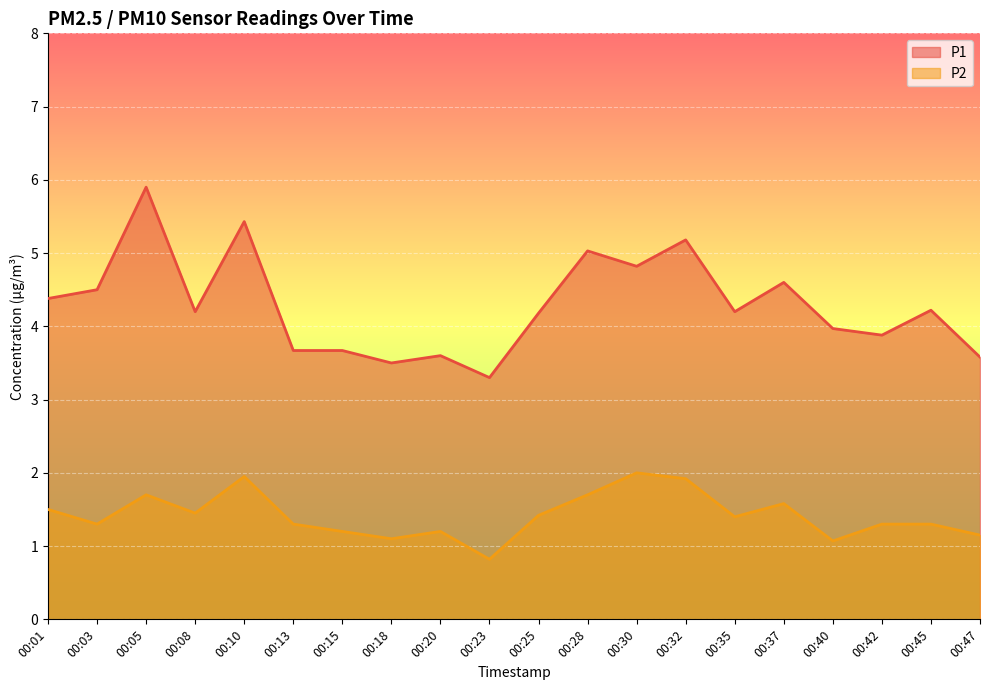

What is the approximate value of P1 at 00:30?

4.8